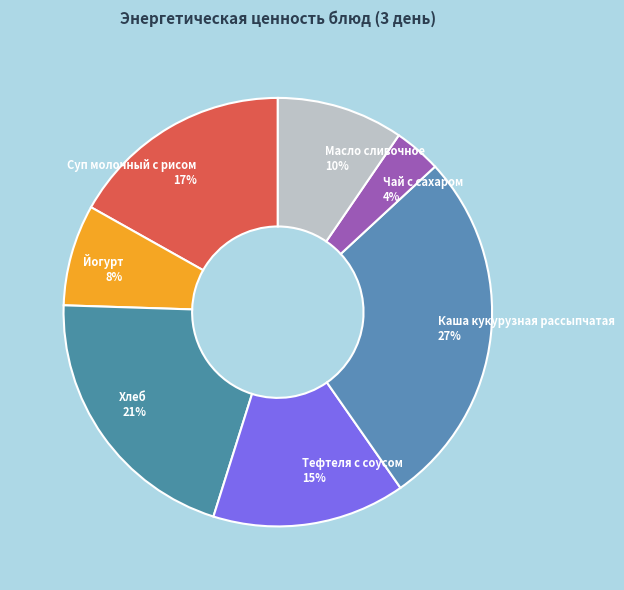

What percentage is the Хлеб slice, to the nearest percent?

21%